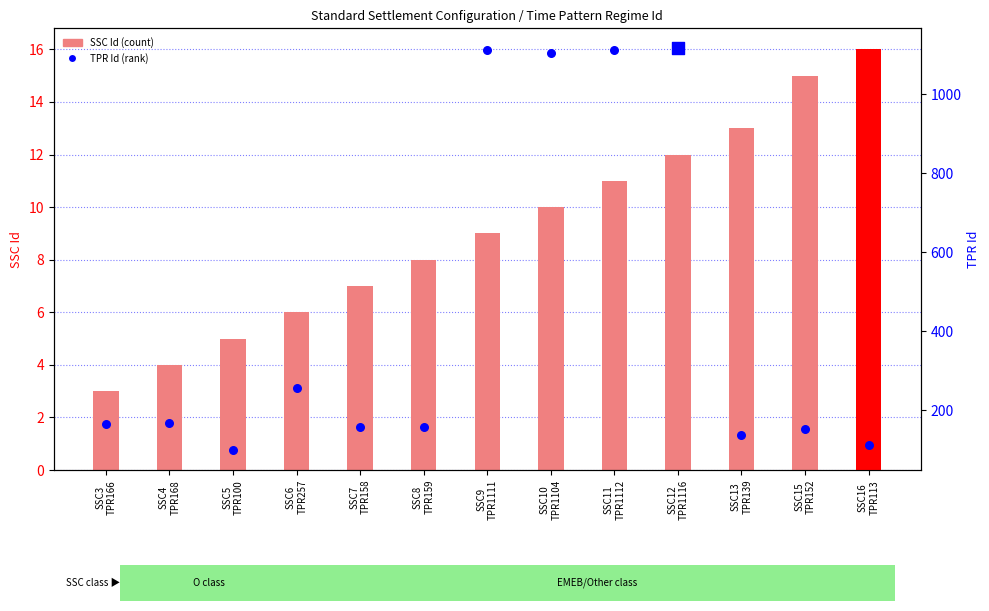

Which series has the widest spread of Y values?

Time Pattern Regime Id